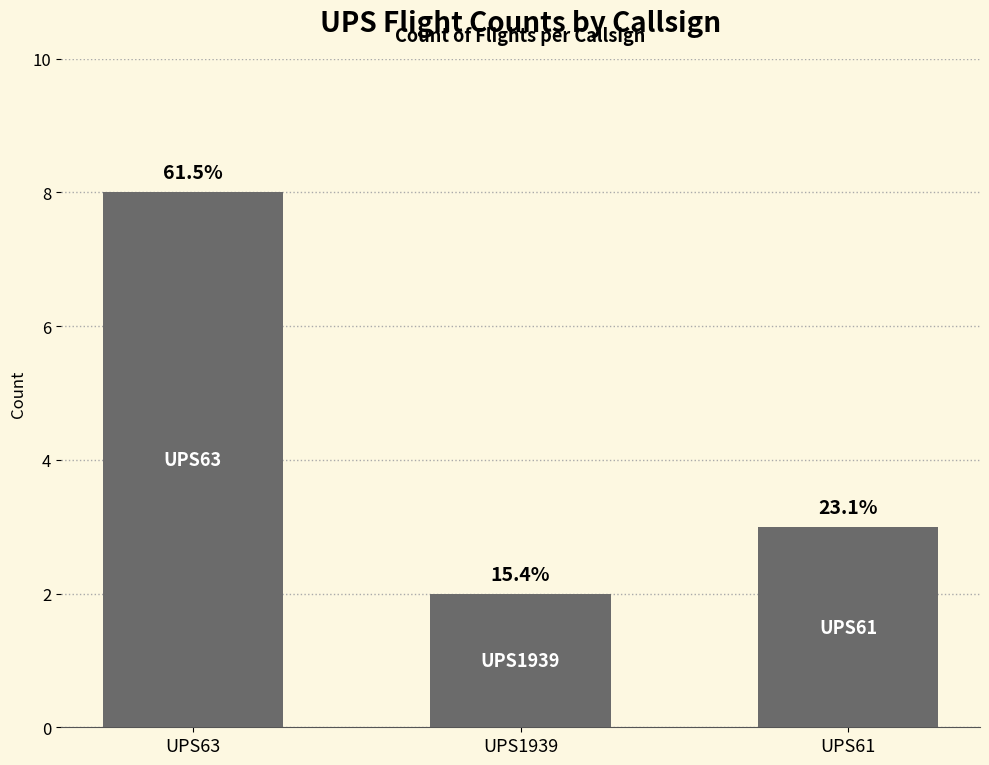

How many bars are there in total?

3